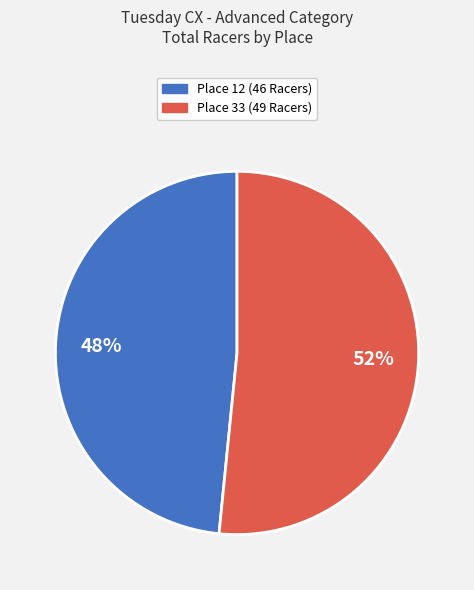

What is the largest slice in the pie chart?

Place 33 (49 Racers)